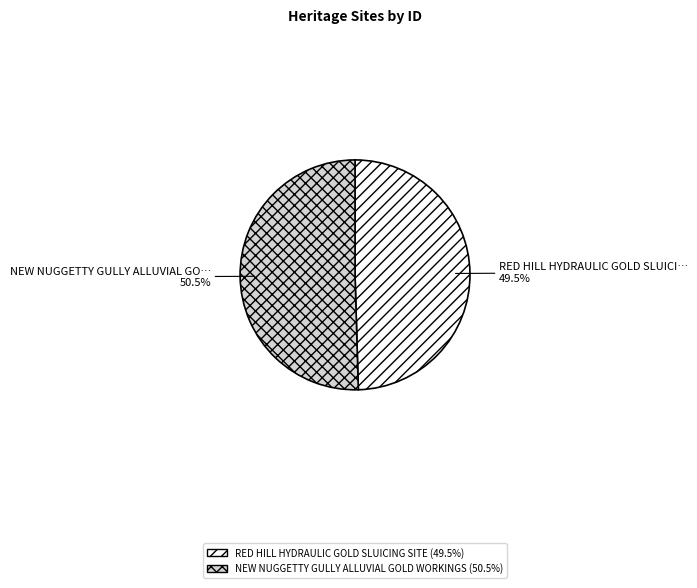

Combined, do NEW NUGGETTY GULLY ALLUVIAL GOLD WORKINGS and RED HILL HYDRAULIC GOLD SLUICING SITE account for over 50%?

Yes